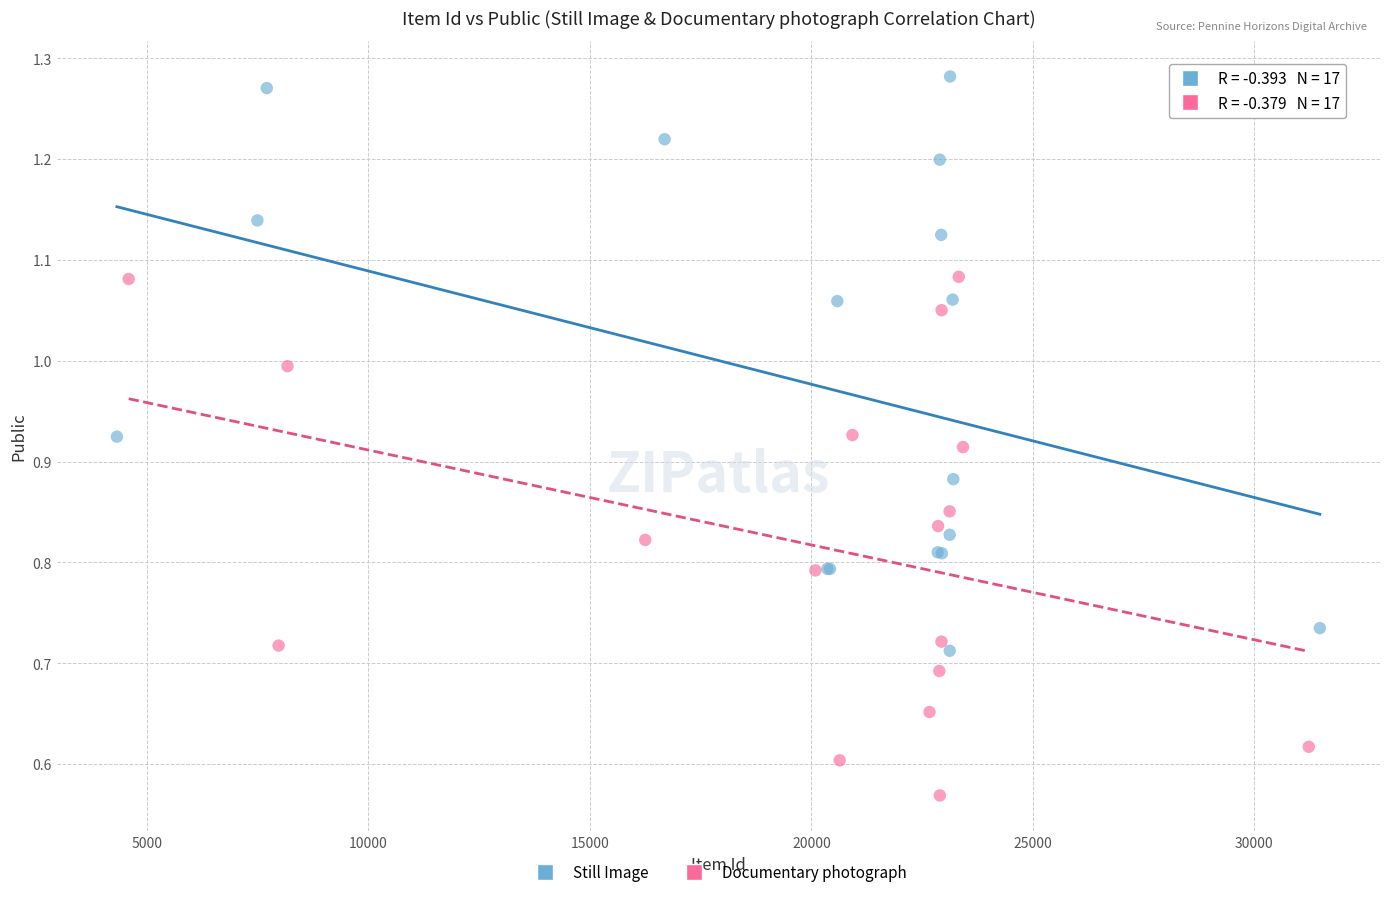

What are all the series names shown in the legend?

Still Image, Documentary photograph